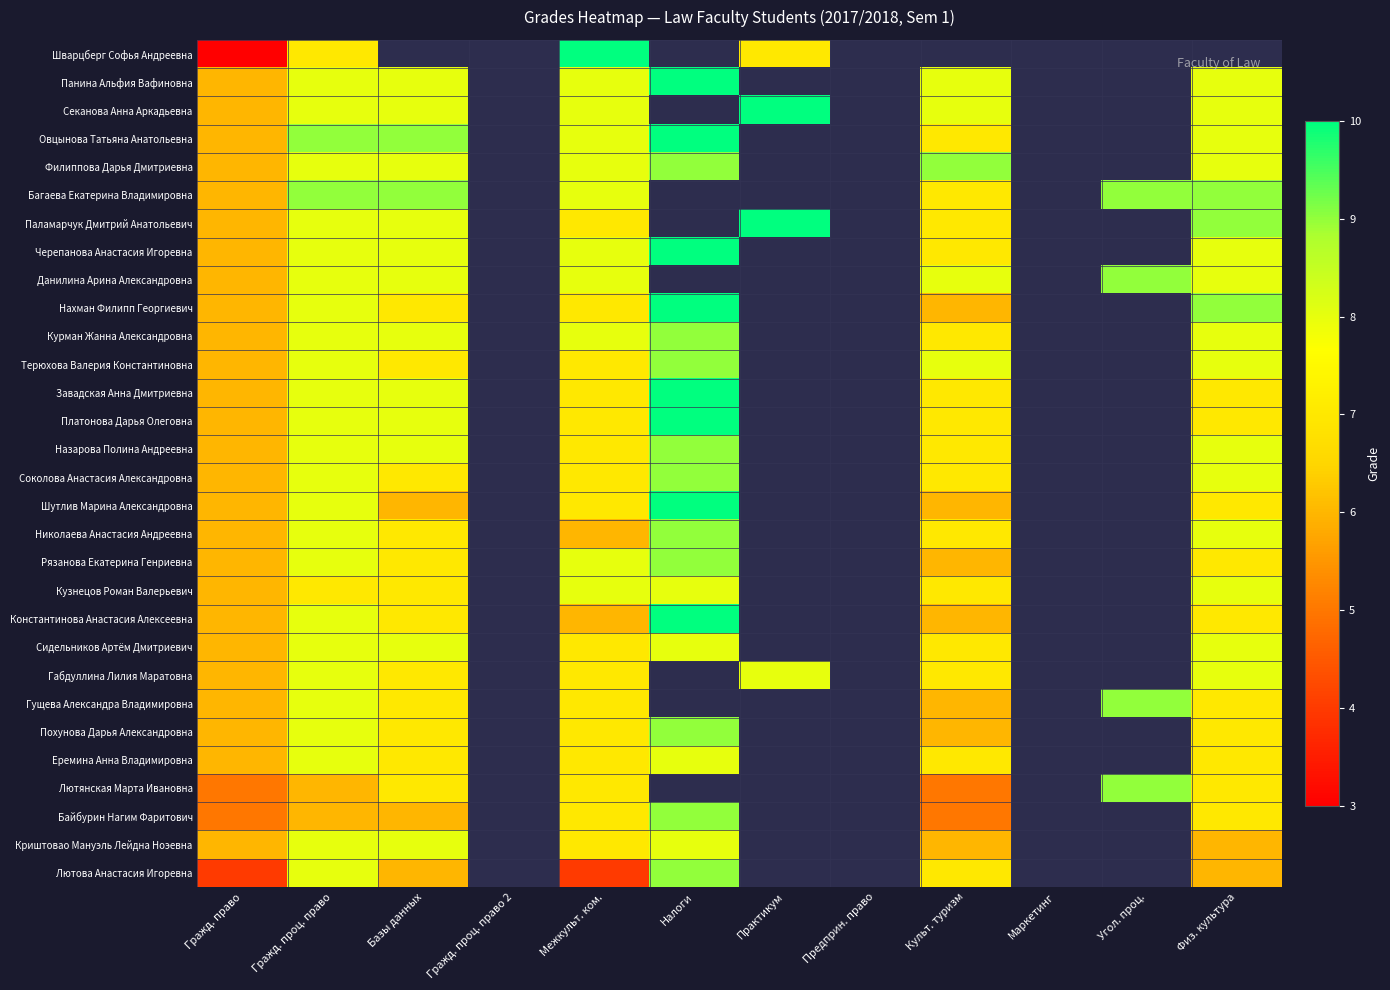

At which label does Шварцберг Софья Андреевна reach its peak?

Межкульт. ком.